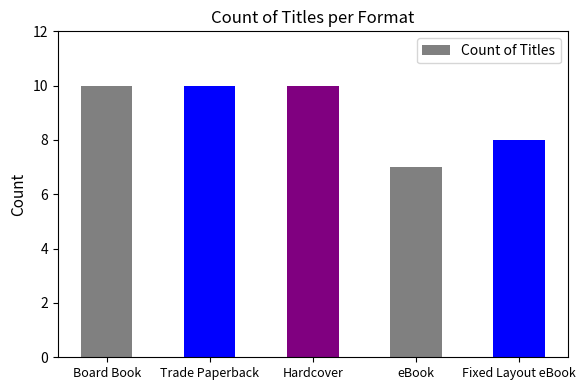

What is the difference between the maximum and minimum values?

3